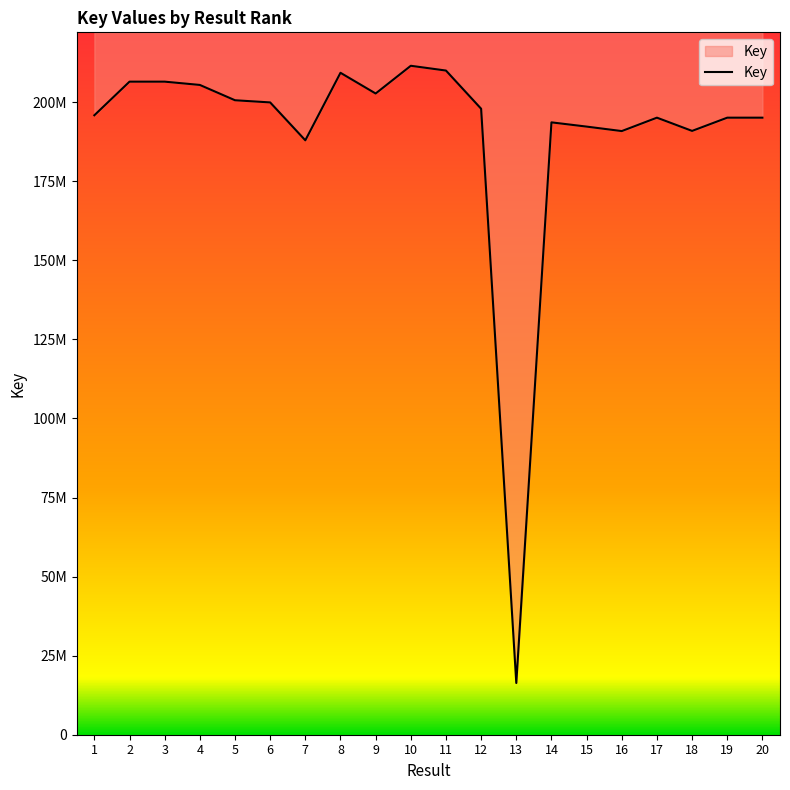

Where is the first local maximum?

3